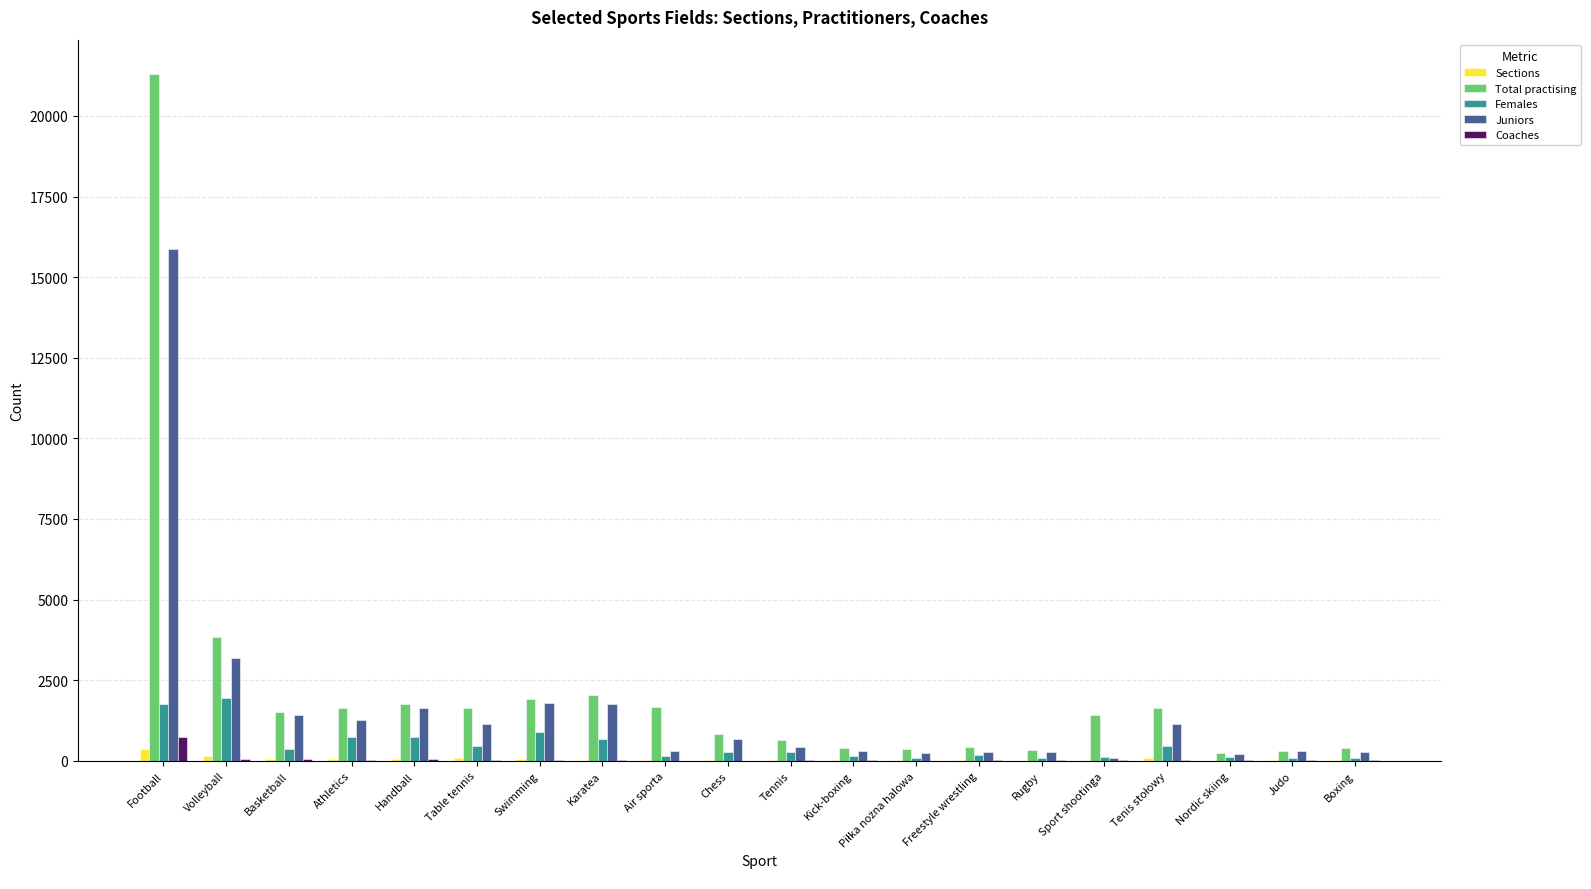

The value of Juniors at Basketball is 1426. True or false?

True